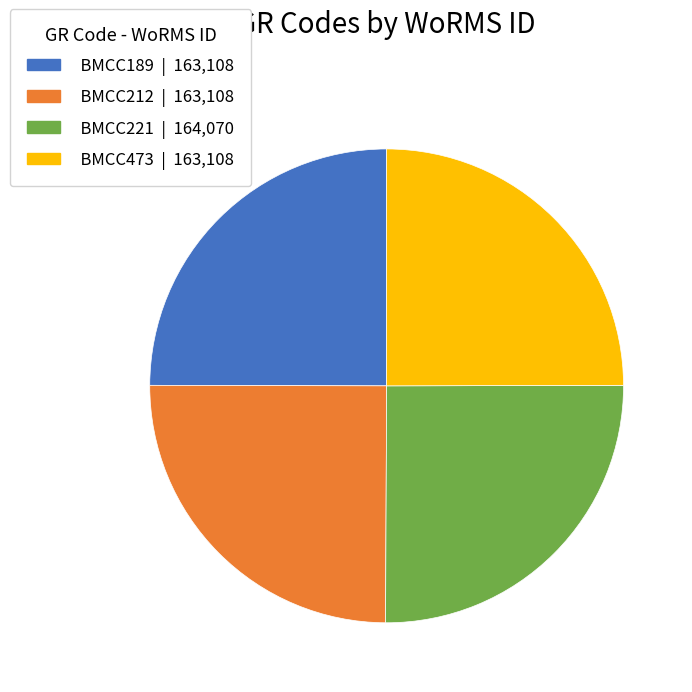

Does any single category account for the majority?

No